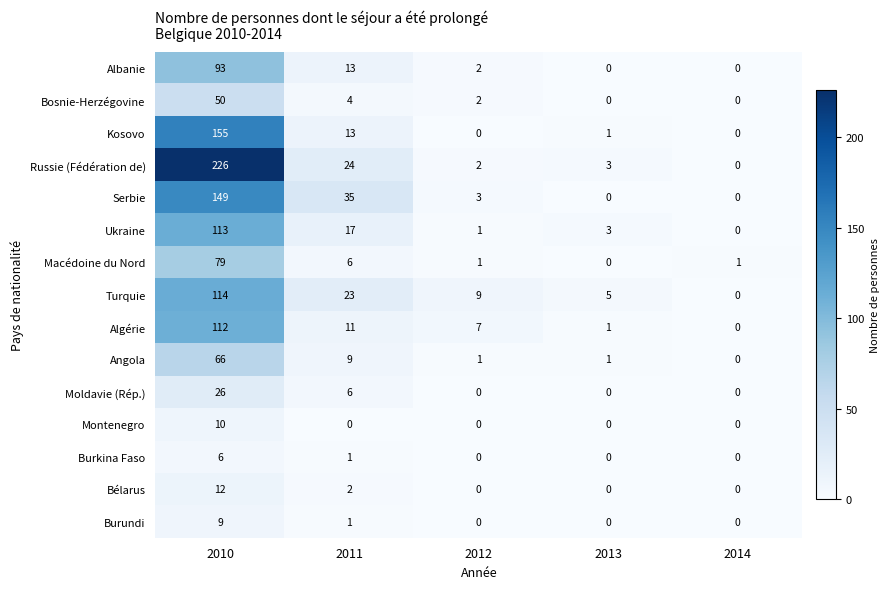

At how many categories does at least one series exceed 8?

3